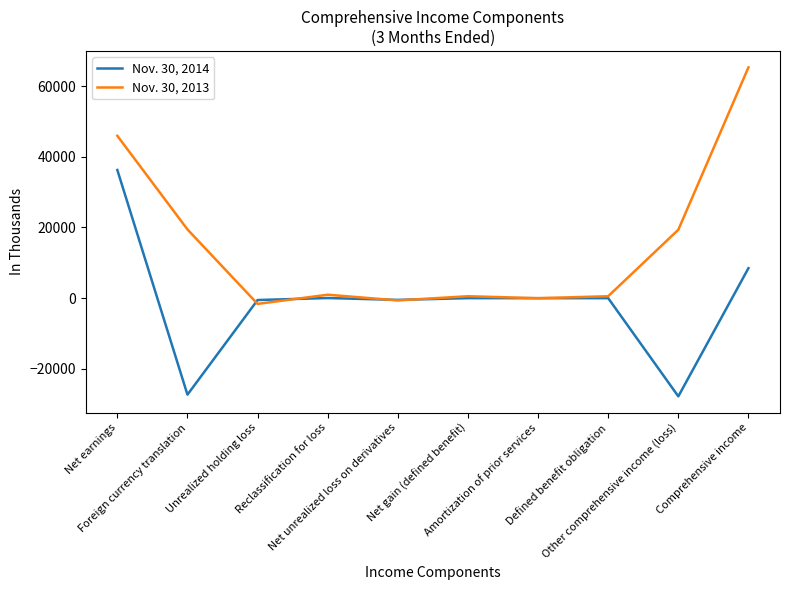

What position from the right is Net unrealized loss on derivatives?

6